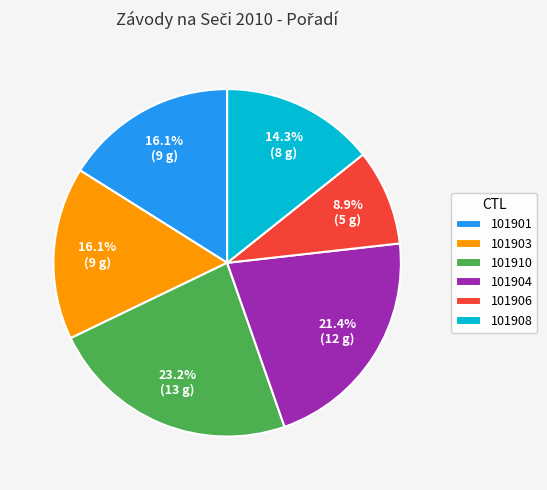

Is there any slice that represents more than half of the pie?

No